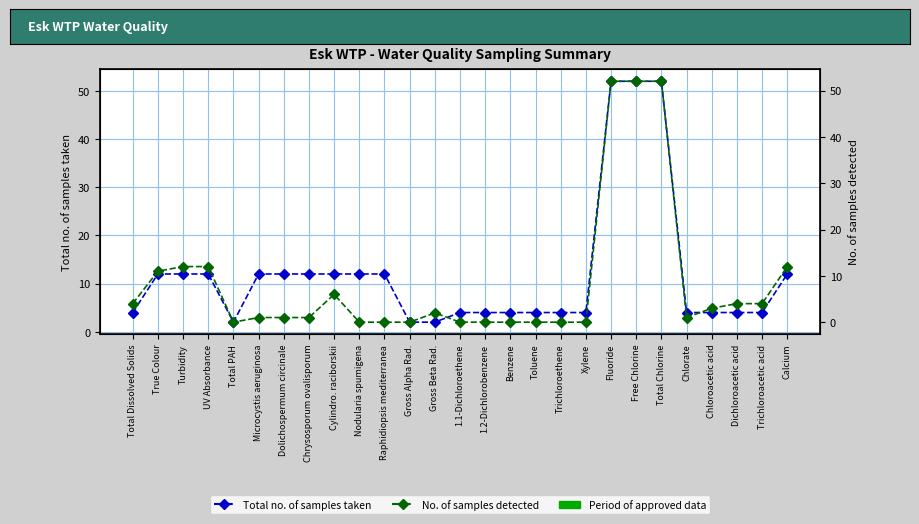

Where does the Total no. of samples taken series first go above 4?

True Colour